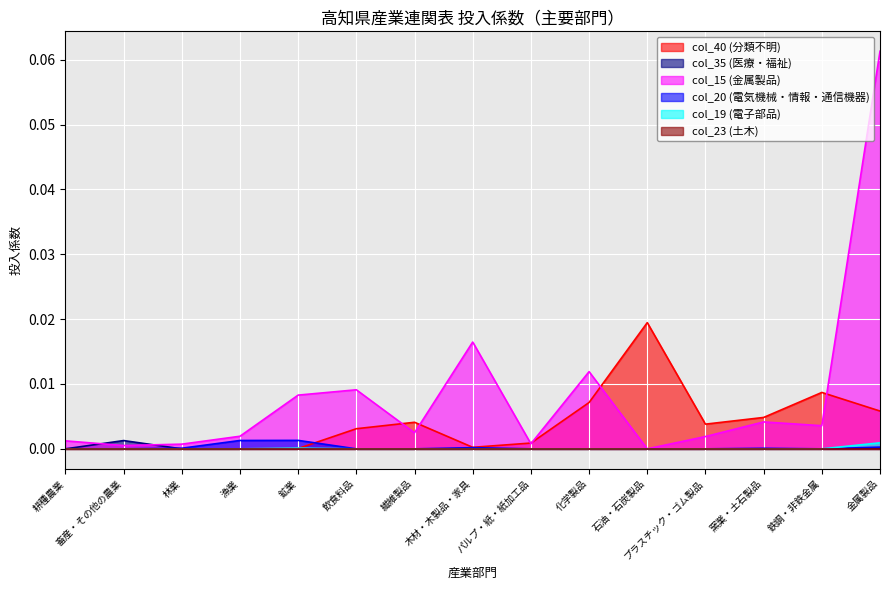

What is the label of the 5th point from the right?

石油・石炭製品